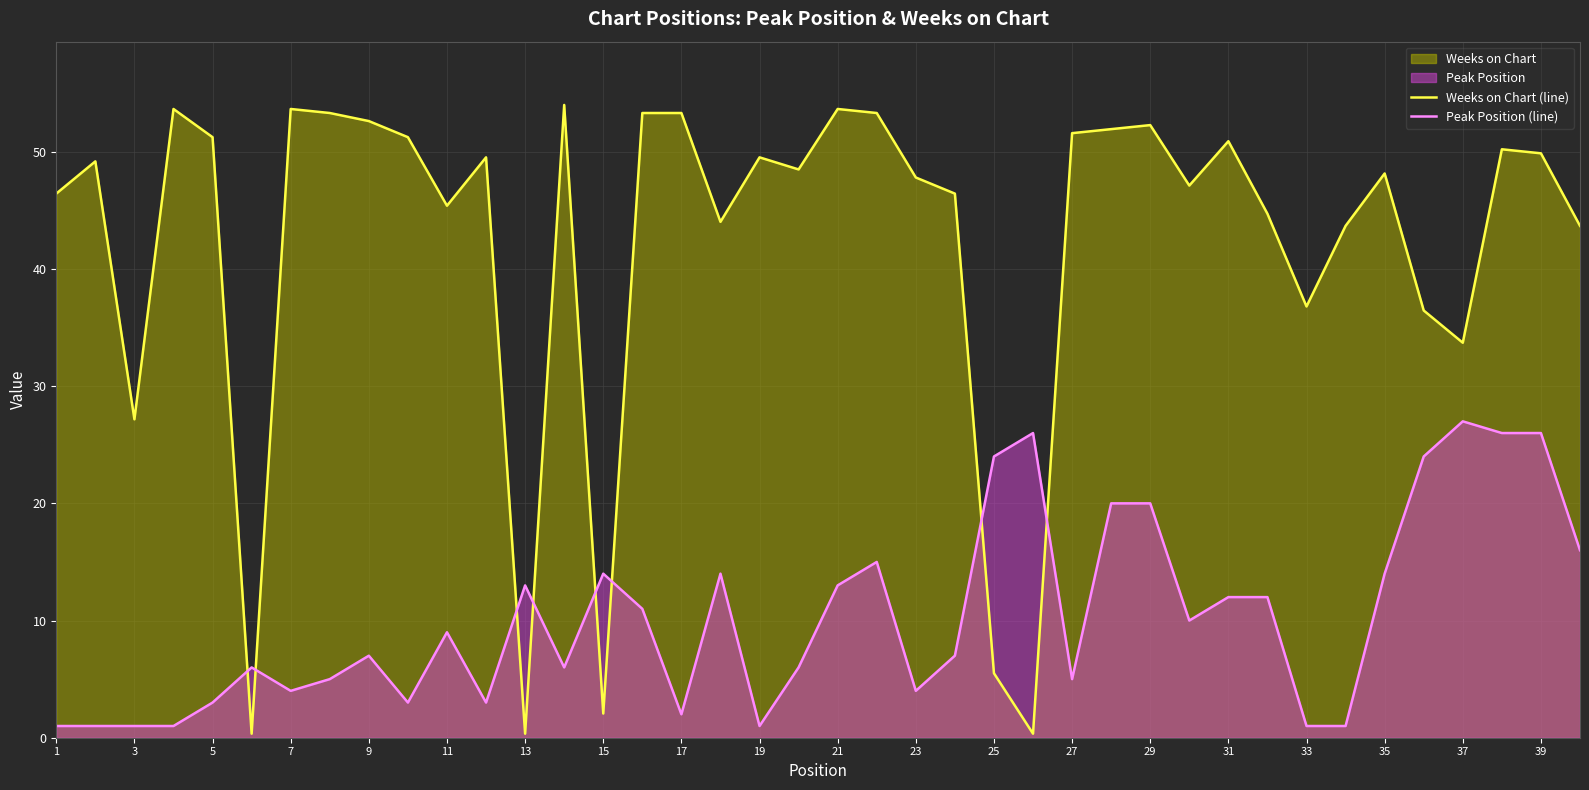

What is the total value across all series at 23?

51.8